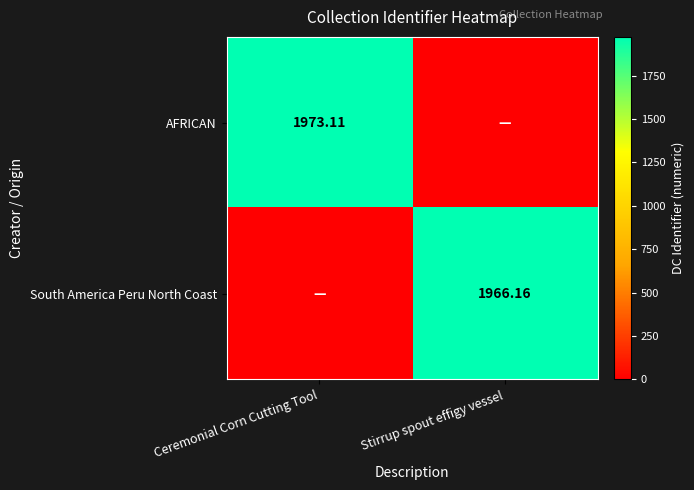

The value of South America Peru North Coast at Stirrup spout effigy vessel is 1966.2. True or false?

True